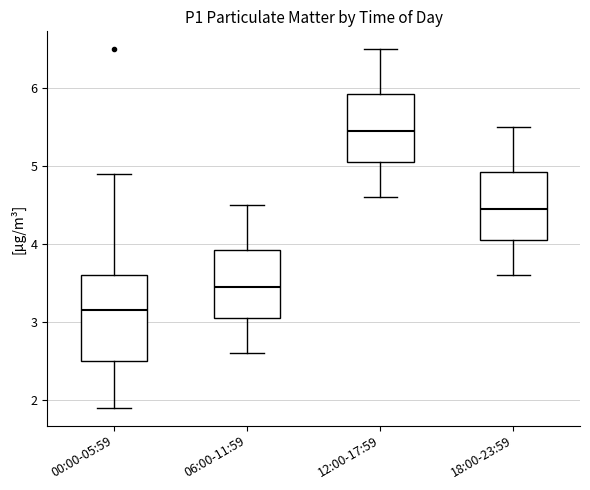

Where does the upper whisker of the box for 12:00-17:59 end on the y-axis? The values are not printed on the chart, so give them approximately, as read against the axis.

6.5